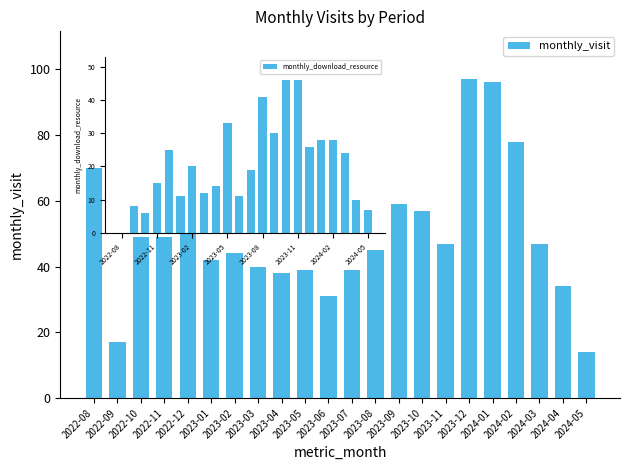

What is the greatest value displayed?

97